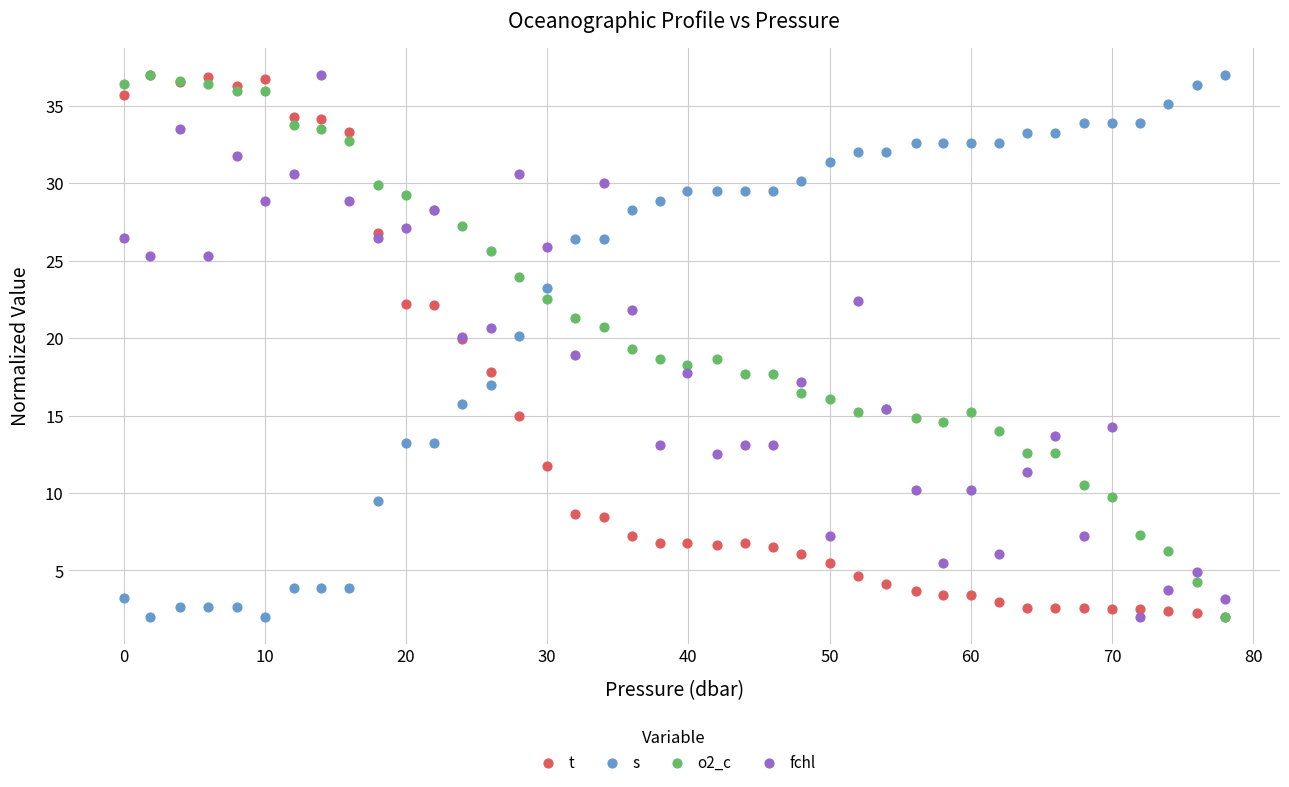

Which series contains the highest Y value?

t